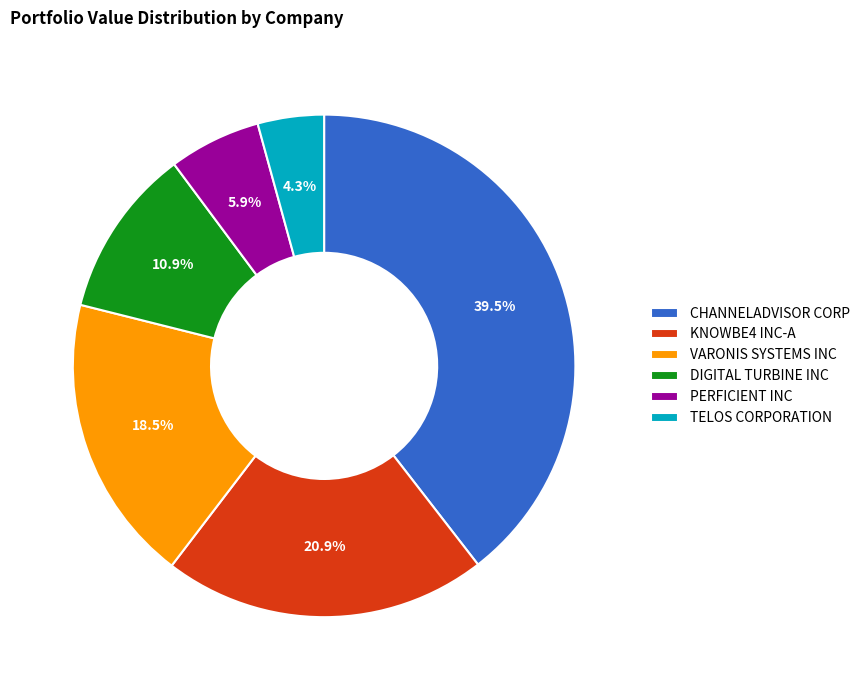

Count the number of slices in the pie.

6